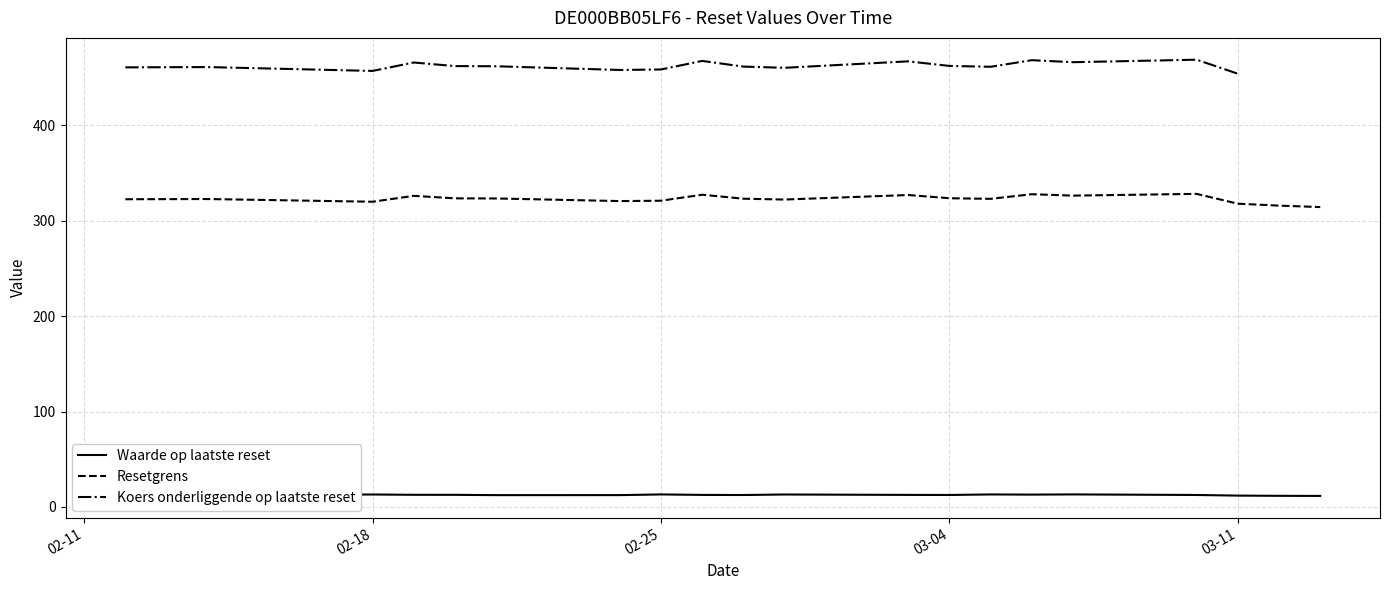

True or false: Resetgrens and Waarde op laatste reset cross at least once.

False